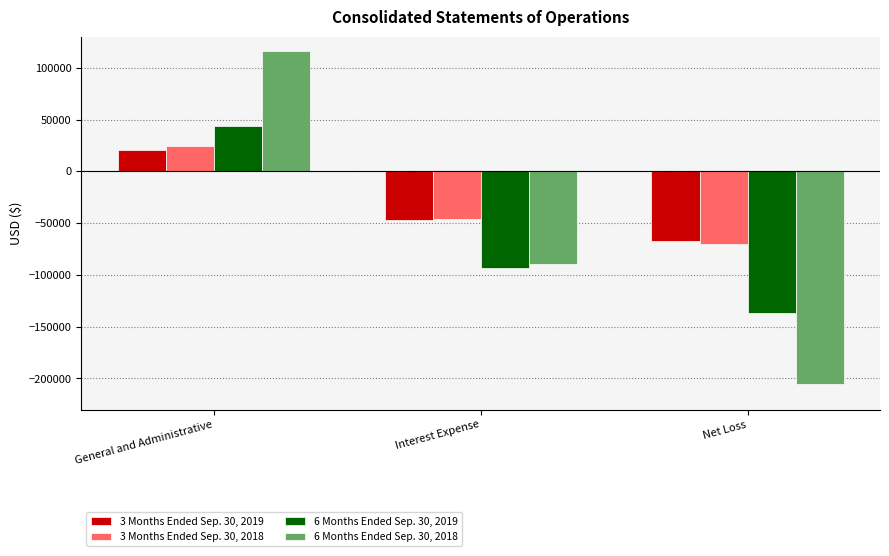

Rank the series by their maximum value, from lowest to highest.

3 Months Ended Sep. 30, 2019, 3 Months Ended Sep. 30, 2018, 6 Months Ended Sep. 30, 2019, 6 Months Ended Sep. 30, 2018